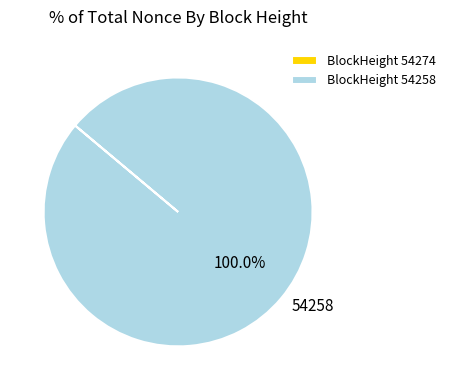

Which slice represents more than half of the pie?

BlockHeight 54258